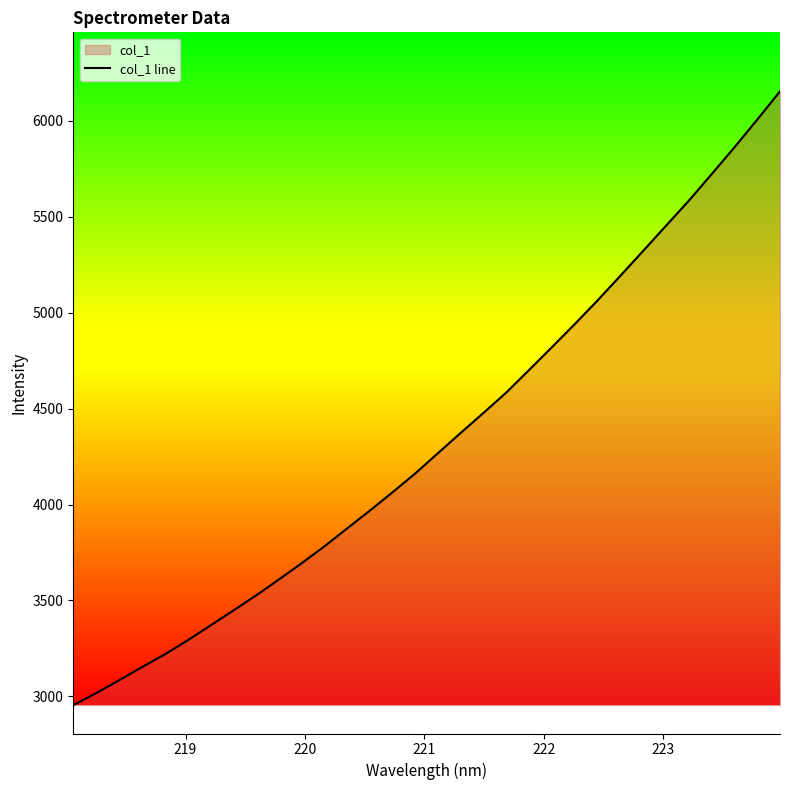

What is the minimum value shown in the chart?

2954.1